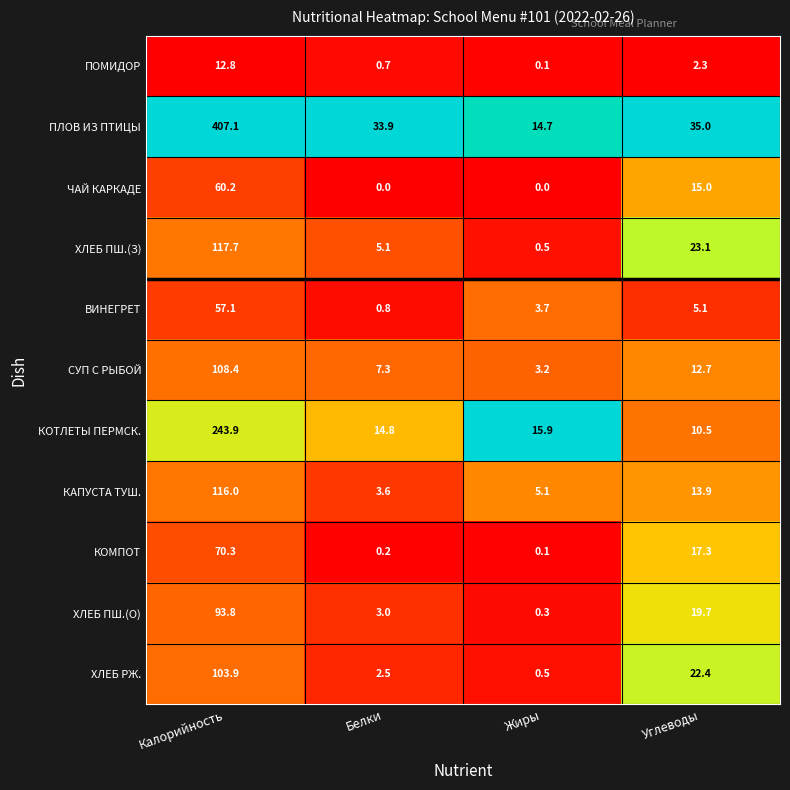

At which label does ЧАЙ КАРКАДЕ first exceed 15?

Калорийность